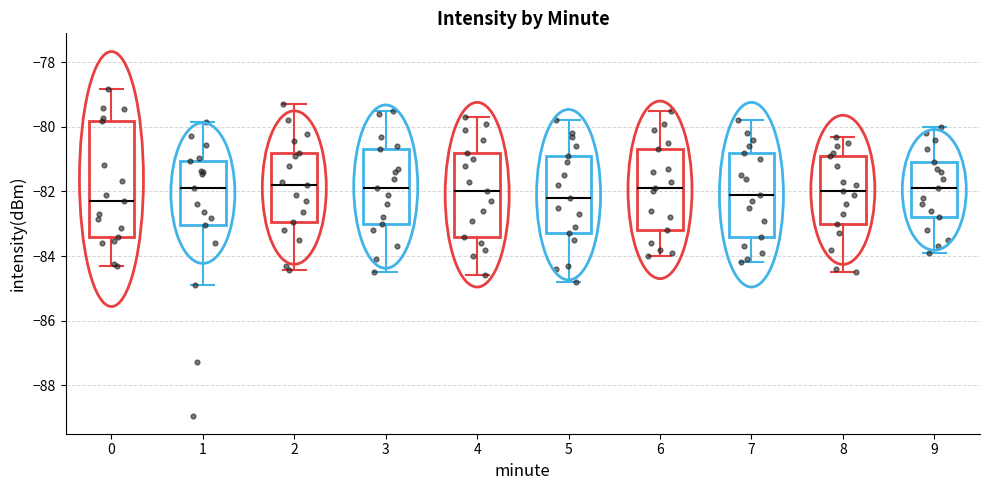

Where is the upper edge of the box at x = 5 on the y-axis? The values are not printed on the chart, so give them approximately, as read against the axis.

-80.8